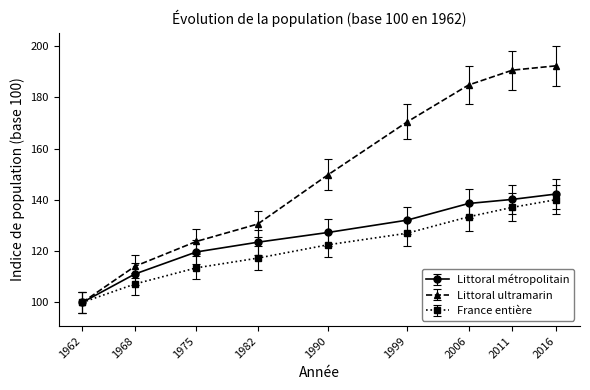

Is it true that Littoral métropolitain equals 138.6 at 2006?

True